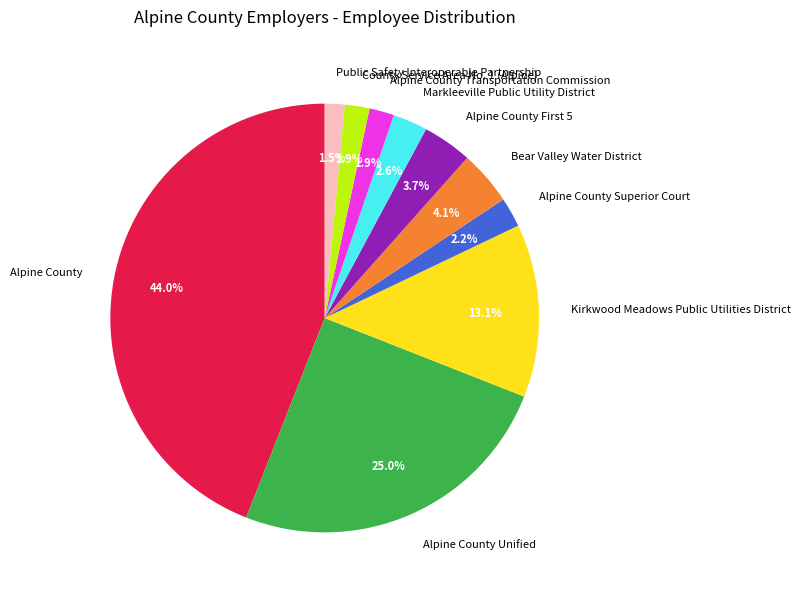

Between Markleeville Public Utility District and County Service Area No. 1 (Alpine), which is larger?

Markleeville Public Utility District